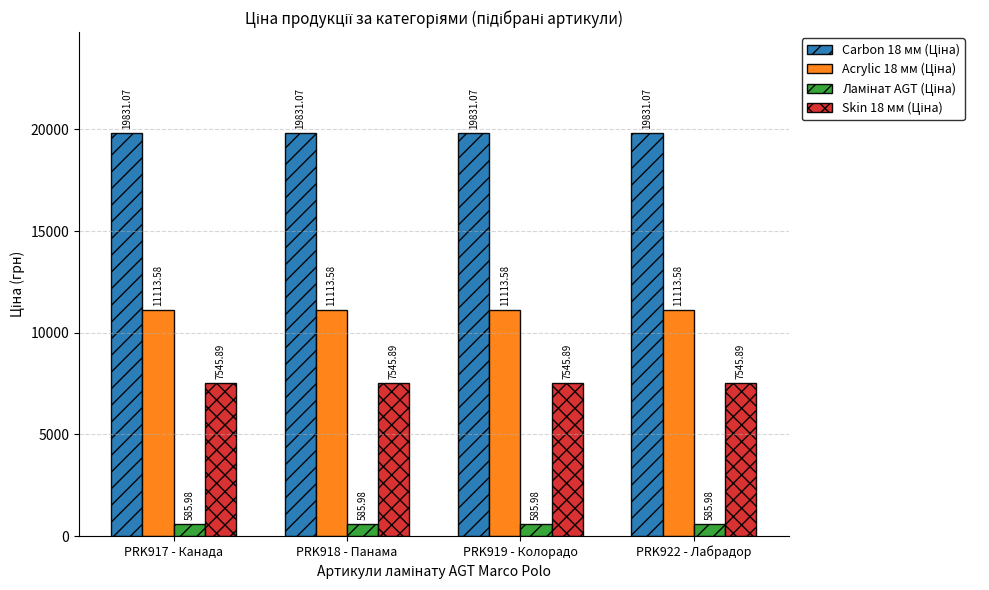

At how many categories does at least one series exceed 955?

4